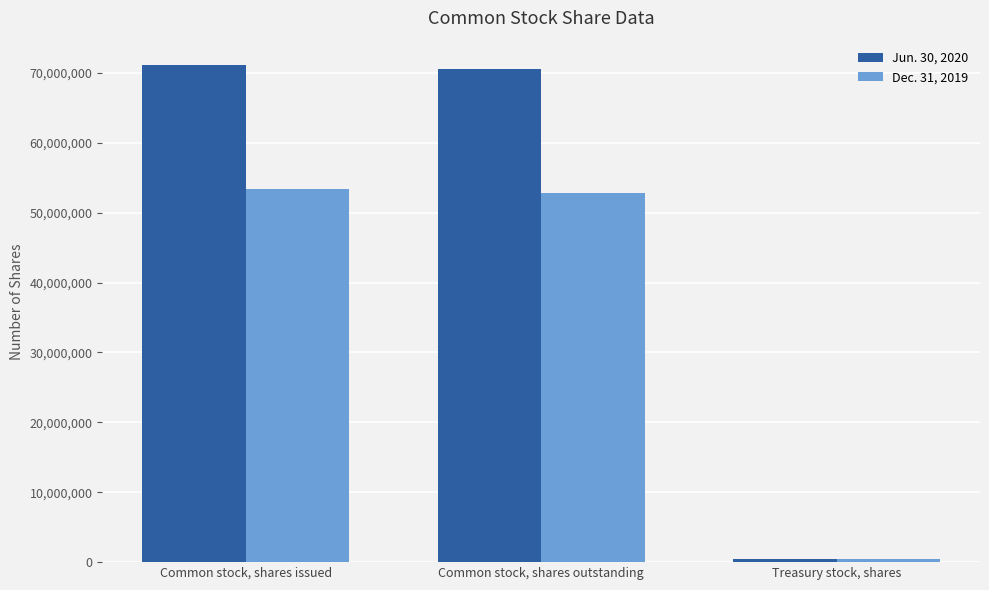

Does the chart contain any negative values?

No